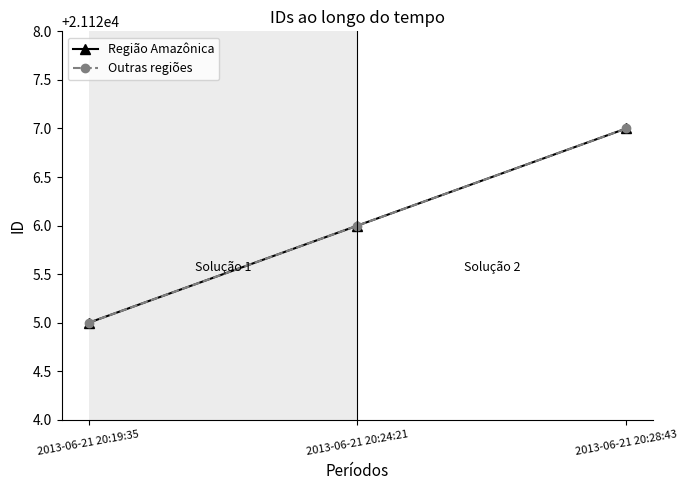

Is the value of Outras regiões at 2013-06-21 20:28:43 greater than the value of Região Amazônica at 2013-06-21 20:28:43?

No